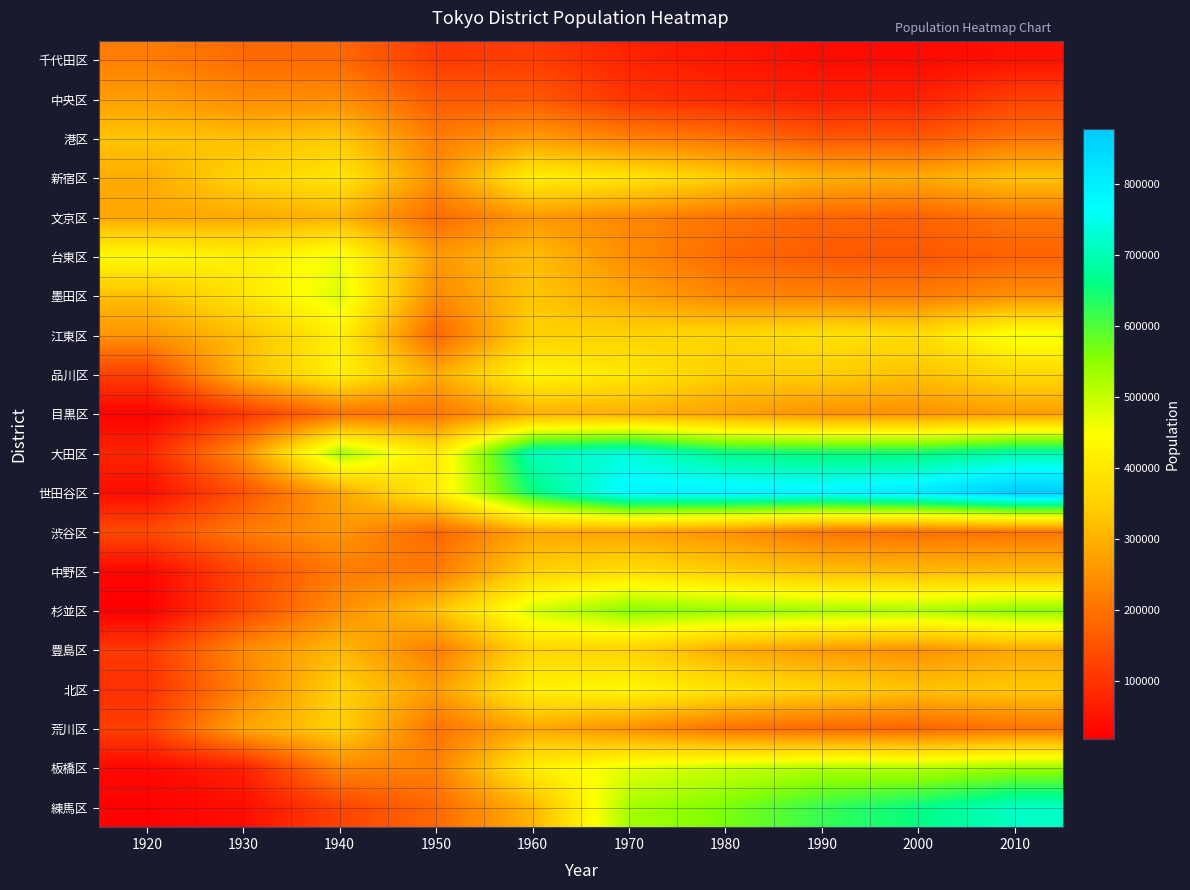

Reading left to right, extract all data points from this chart.

千代田区: 1920=217682	1930=188687	1940=186699	1950=110348	1960=116944	1970=74185	1980=54801	1990=39472	2000=36035	2010=47115
中央区: 1920=269812	1930=239533	1940=244046	1950=161925	1960=161299	1970=103850	1980=82700	1990=68041	2000=72526	2010=122762
港区: 1920=330004	1930=322487	1940=336312	1950=216120	1960=267024	1970=223978	1980=201257	1990=158499	2000=159398	2010=205131
新宿区: 1920=290398	1930=357655	1940=394480	1950=246373	1960=413690	1970=390657	1980=343928	1990=296790	2000=286726	2010=326309
文京区: 1920=282080	1930=288242	1940=300801	1950=190746	1960=259383	1970=234326	1980=202351	1990=181269	2000=176017	2010=206626
台東区: 1920=439596	1930=415672	1940=460254	1950=262159	1960=318889	1970=240769	1980=186048	1990=162969	2000=156325	2010=175928
墨田区: 1920=320695	1930=390843	1940=479809	1950=236242	1960=331843	1970=281237	1980=232796	1990=222944	2000=215979	2010=247606
江東区: 1920=254324	1930=319786	1940=419154	1950=182489	1960=351053	1970=355835	1980=362270	1990=385159	2000=376840	2010=460819
品川区: 1920=121077	1930=311604	1940=419403	1950=288545	1960=427859	1970=397302	1980=346247	1990=344611	2000=324608	2010=365302
目黒区: 1920=22287	1930=108208	1940=198795	1950=204382	1960=293763	1970=295612	1980=273791	1990=251222	2000=250140	2010=268330
大田区: 1920=78522	1930=245457	1940=531784	1950=400406	1960=706219	1970=734990	1980=661147	1990=647914	2000=650331	2010=693373
世田谷区: 1920=39952	1930=149323	1940=281804	1950=408226	1960=653210	1970=787338	1980=797292	1990=789051	2000=814901	2010=877138
渋谷区: 1920=137207	1930=213533	1940=256706	1950=181244	1960=282687	1970=274491	1980=247035	1990=205625	2000=196682	2010=204492
中野区: 1920=29198	1930=134098	1940=214117	1950=213461	1960=351360	1970=378723	1980=345733	1990=319687	2000=309526	2010=314750
杉並区: 1920=18099	1930=134529	1940=245435	1950=326610	1960=487210	1970=553016	1980=542449	1990=529485	2000=522103	2010=549569
豊島区: 1920=109803	1930=236701	1940=312209	1950=217141	1960=363193	1970=354427	1980=288626	1990=261870	2000=249017	2010=284678
北区: 1920=94729	1930=227419	1940=351009	1950=267209	1960=418603	1970=431219	1980=387458	1990=354647	2000=326764	2010=335544
荒川区: 1920=121412	1930=280616	1940=351281	1950=201248	1960=285480	1970=247013	1980=198126	1990=184809	2000=180468	2010=203296
板橋区: 1920=31615	1930=72080	1940=233115	1950=223003	1960=412605	1970=471777	1980=498266	1990=518943	2000=513575	2010=535824
練馬区: 1920=21867	1930=41506	1940=125197	1950=185814	1960=305628	1970=527931	1980=564156	1990=618663	2000=658132	2010=716124